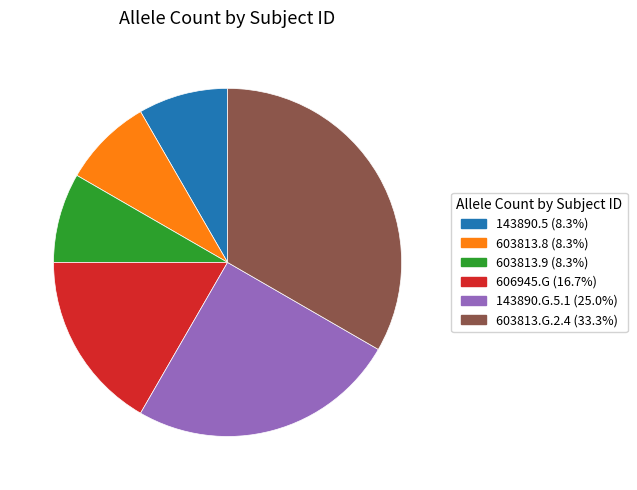

How many segments does this pie chart have?

6